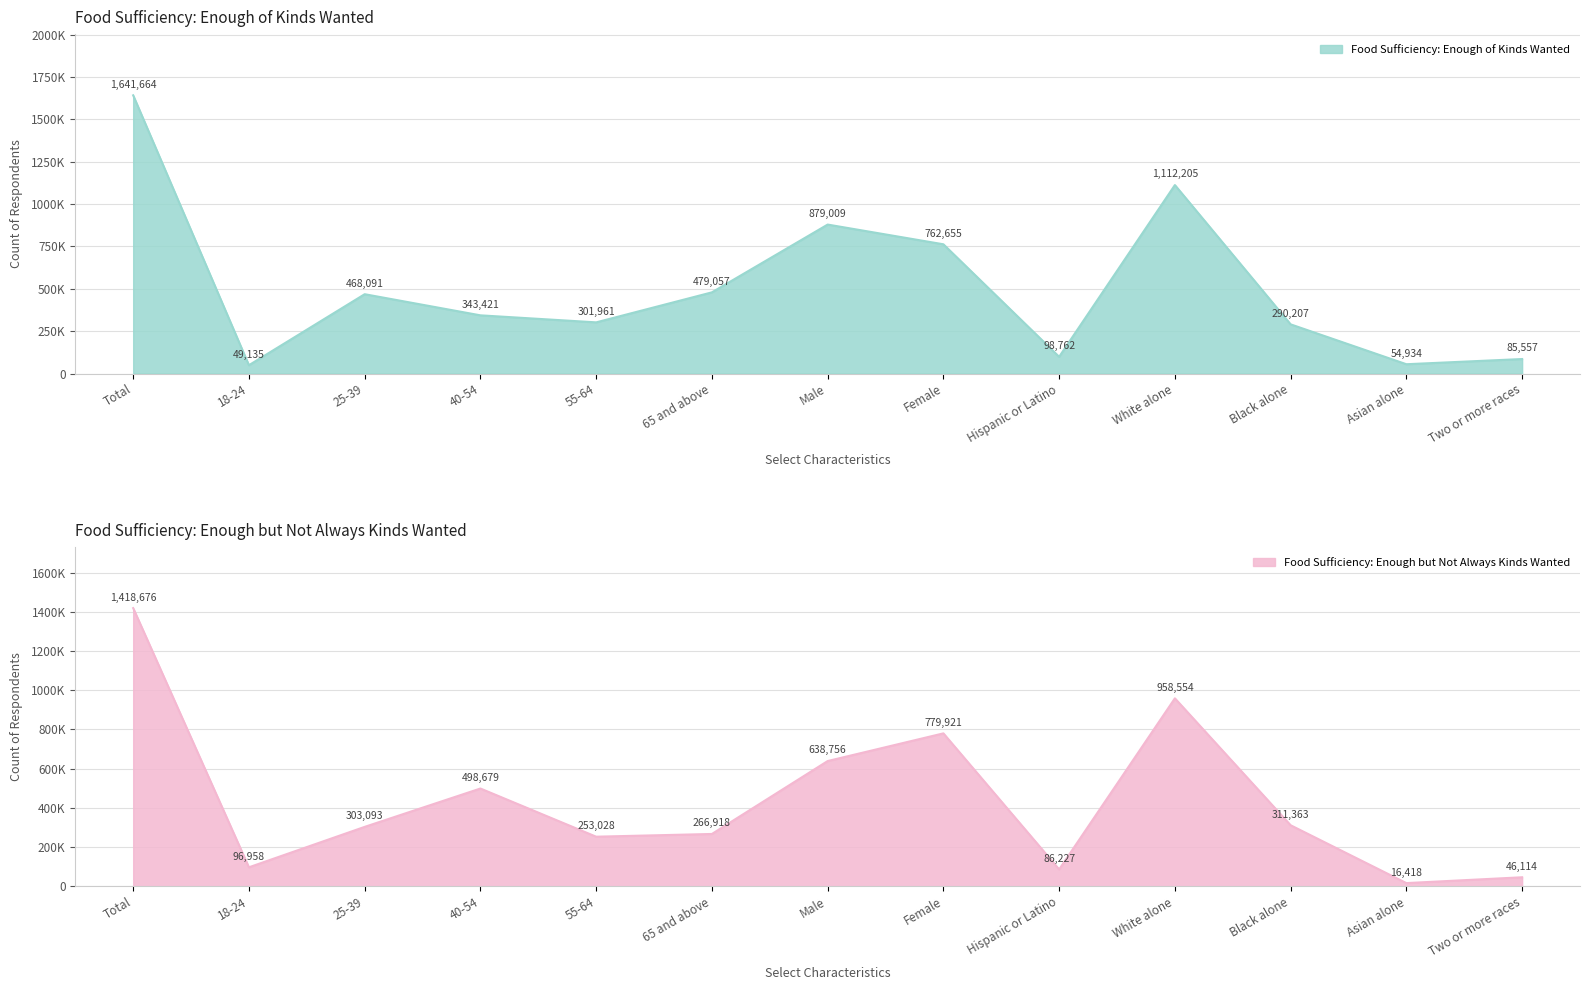

What is the difference between the maximum and minimum values in the Enough of the kinds of food wanted series?

1592529